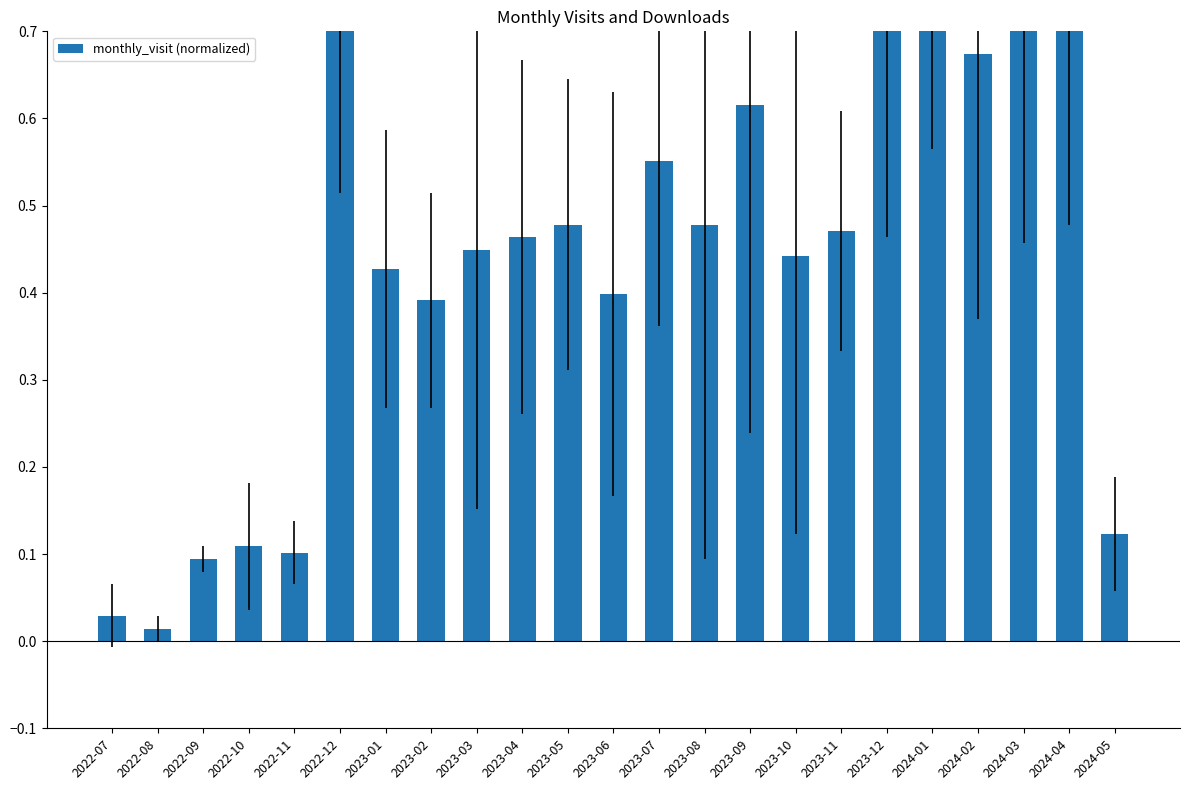

List the labels in order of value, smallest first.

2022-08, 2022-07, 2022-09, 2022-11, 2022-10, 2024-05, 2023-02, 2023-06, 2023-01, 2023-10, 2023-03, 2023-04, 2023-11, 2023-05, 2023-08, 2023-07, 2023-09, 2024-02, 2024-03, 2023-12, 2024-01, 2024-04, 2022-12